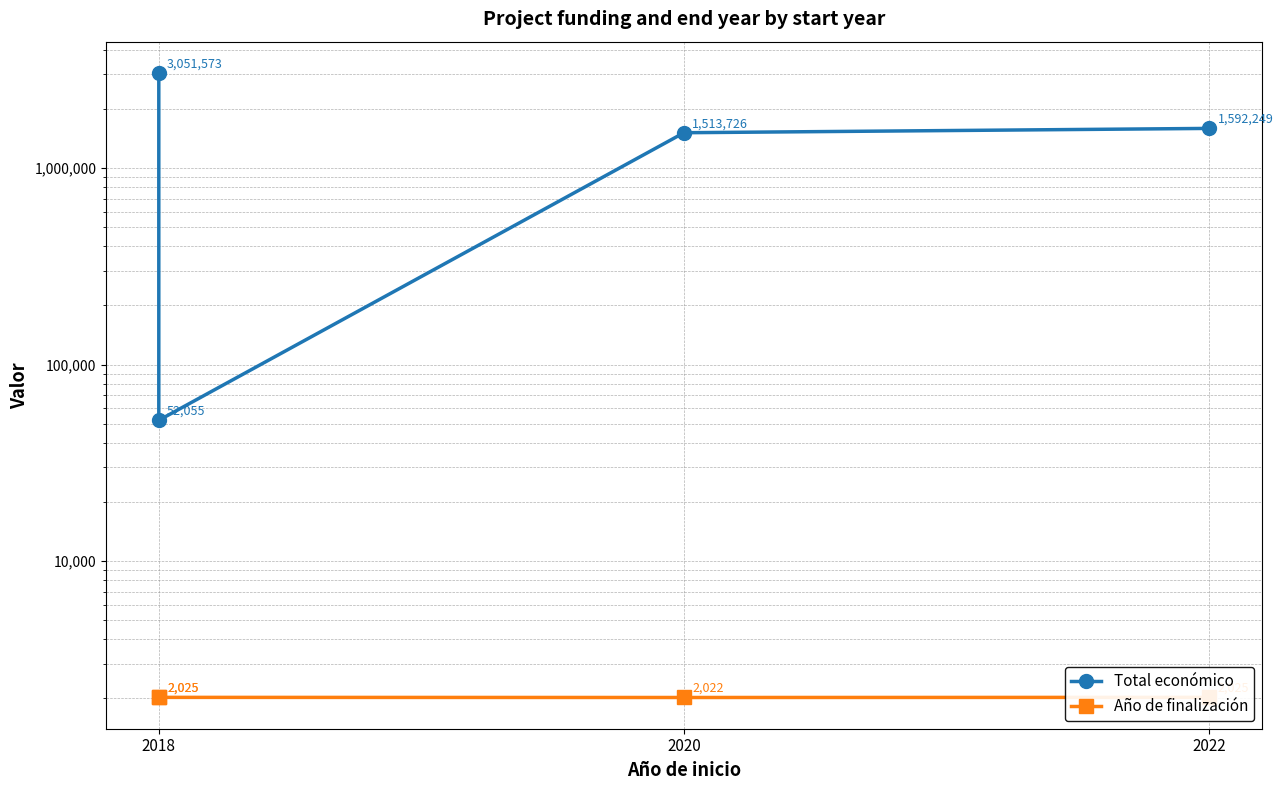

True or false: Año de finalización has more than 2 points higher than both neighbors.

False